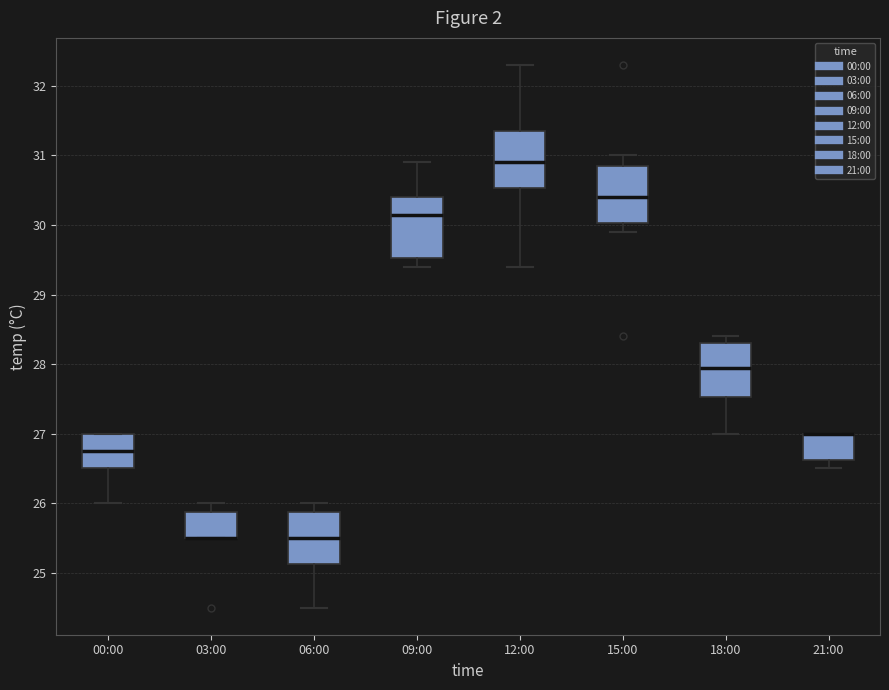

Reading left to right, read every box against the y-axis: the position of its median line, the range the box covers, and the ends of its whiskers. The values are not printed on the chart, so give them approximately, as read against the axis.

00:00: median 26.8, box 26.5 to 27.0, whiskers 26.0 to 27.0
03:00: median 25.5 (drawn on the box's lower edge), box 25.5 to 25.9, whiskers 25.5 to 26.0
06:00: median 25.5, box 25.1 to 25.9, whiskers 24.5 to 26.0
09:00: median 30.2, box 29.5 to 30.4, whiskers 29.4 to 30.9
12:00: median 30.9, box 30.5 to 31.4, whiskers 29.4 to 32.3
15:00: median 30.4, box 30.0 to 30.9, whiskers 29.9 to 31.0
18:00: median 28.0, box 27.5 to 28.3, whiskers 27.0 to 28.4
21:00: median 27.0 (drawn on the box's upper edge), box 26.6 to 27.0, whiskers 26.5 to 27.0